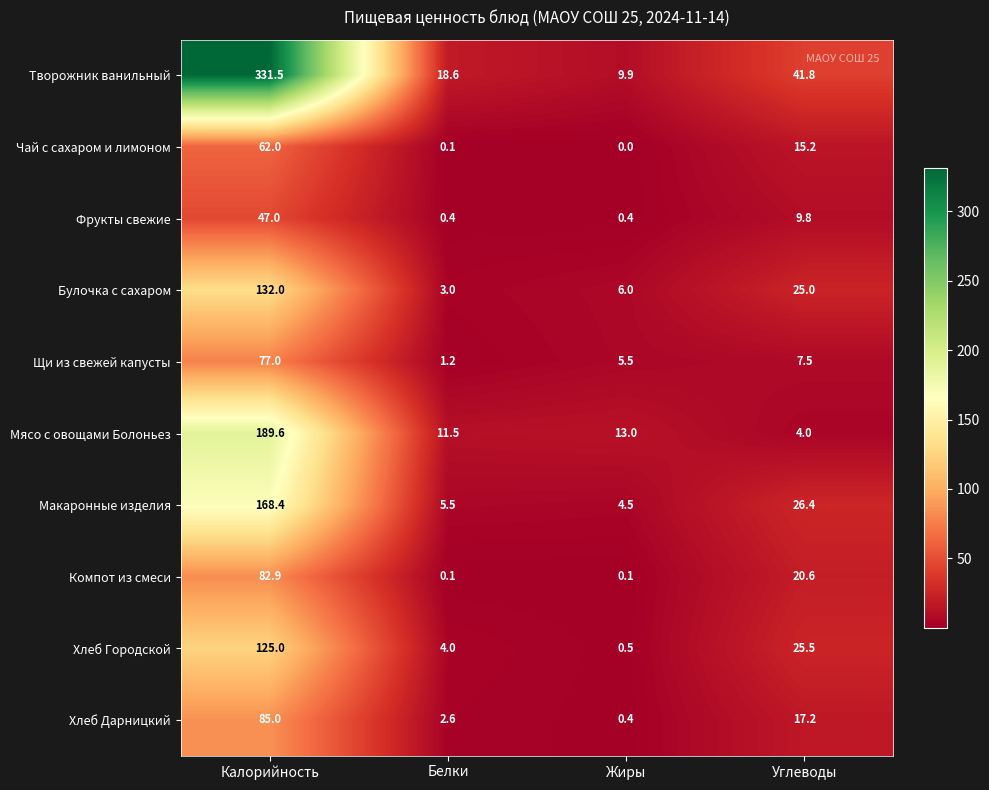

At which label is Творожник ванильный closest to 170?

Углеводы